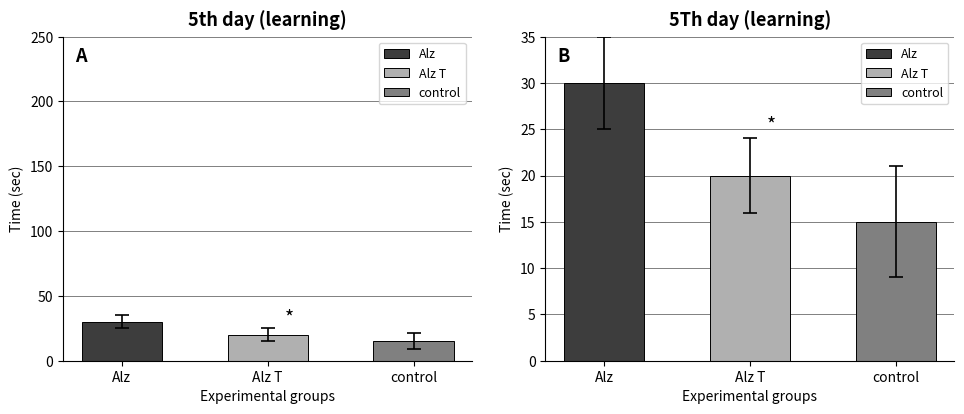

What is the greatest value displayed?

30